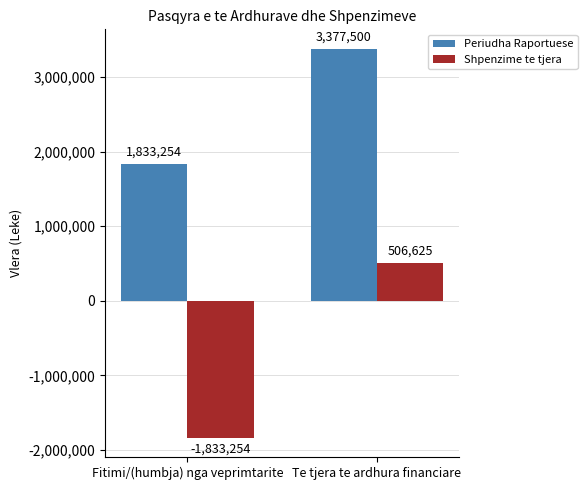

Which series has the largest total across all categories?

Periudha Raportuese